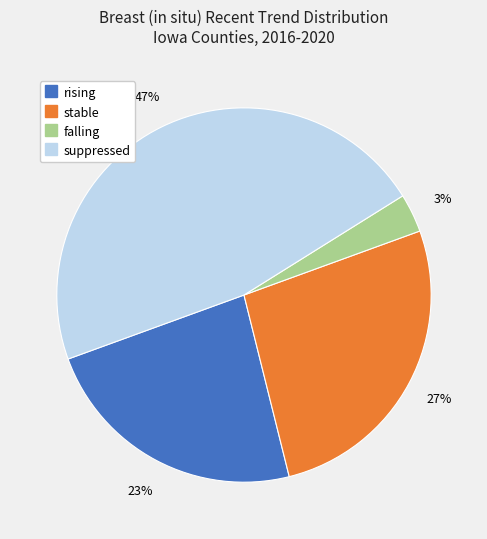

Which has a higher value, stable or falling?

stable